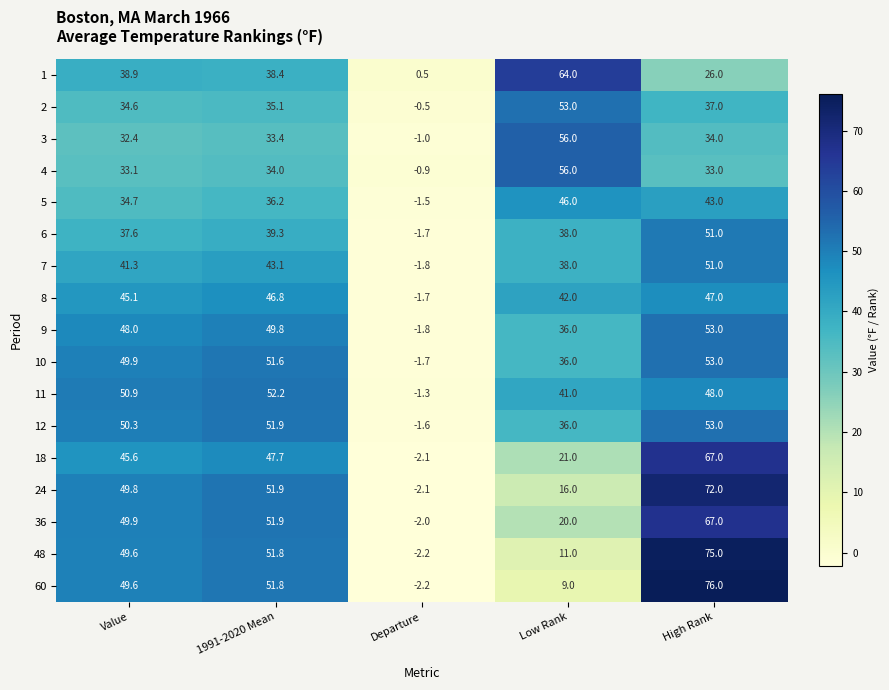

What is the total value across all series at 1991-2020 Mean?

766.9